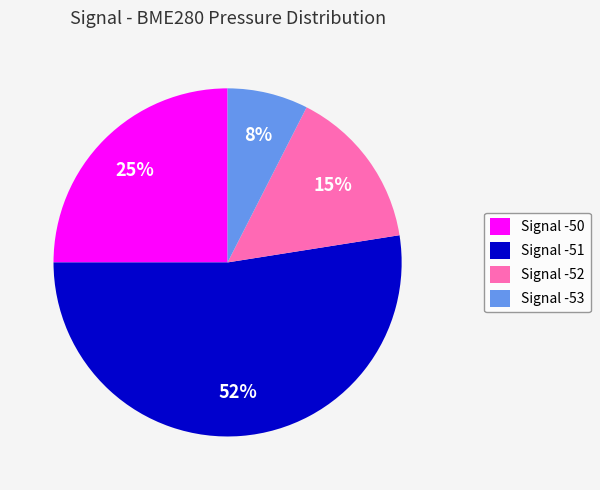

To the nearest percent, what is the combined percentage of Signal -53 and Signal -50?

33%